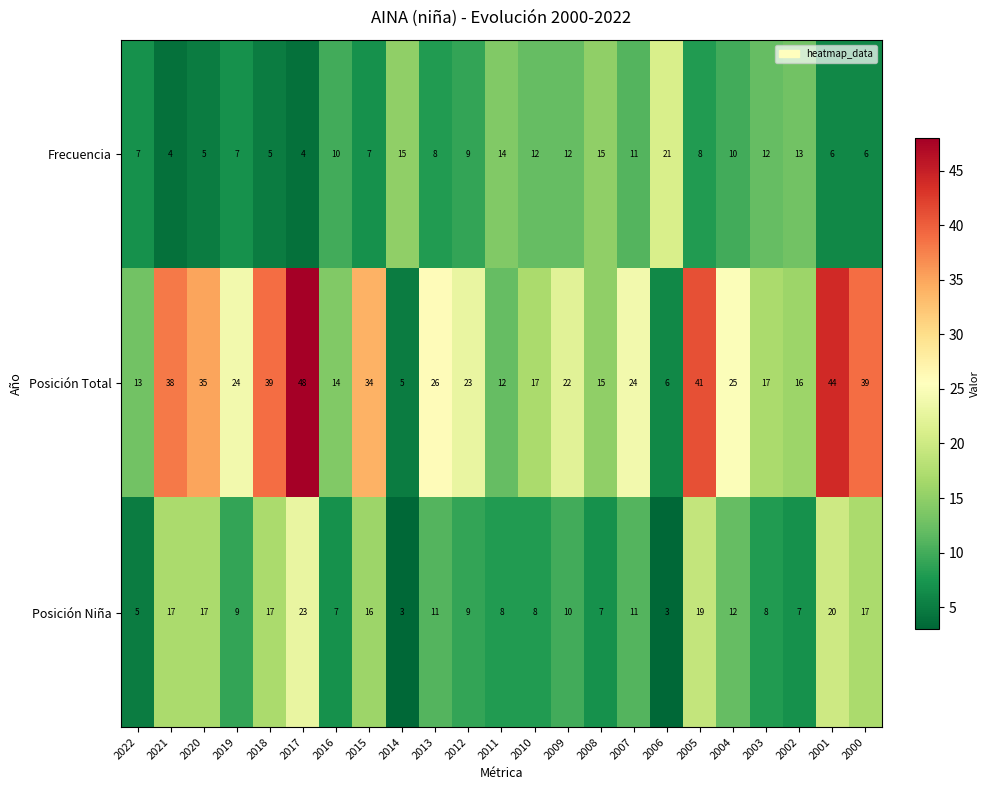

What is the difference between the highest and lowest values at 2011?

6